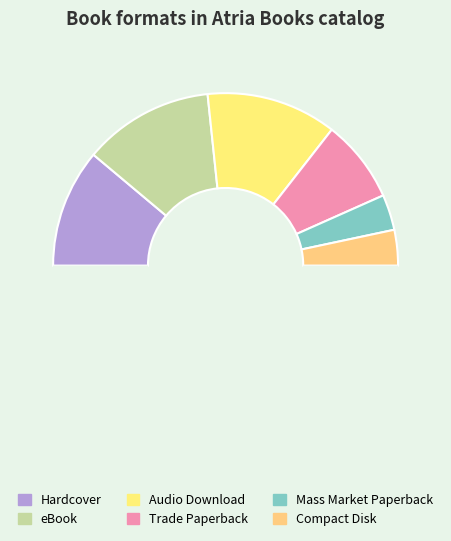

How many slices are in this pie chart?

7